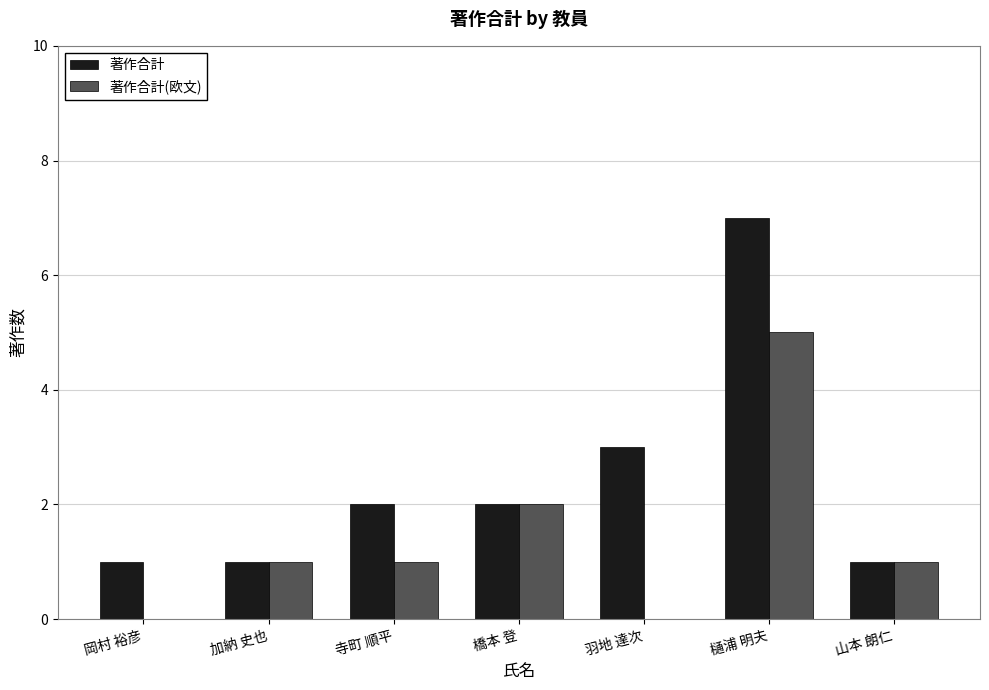

Is the value of 著作合計(欧文) at 樋浦 明夫 greater than the value of 著作合計 at 加納 史也?

Yes